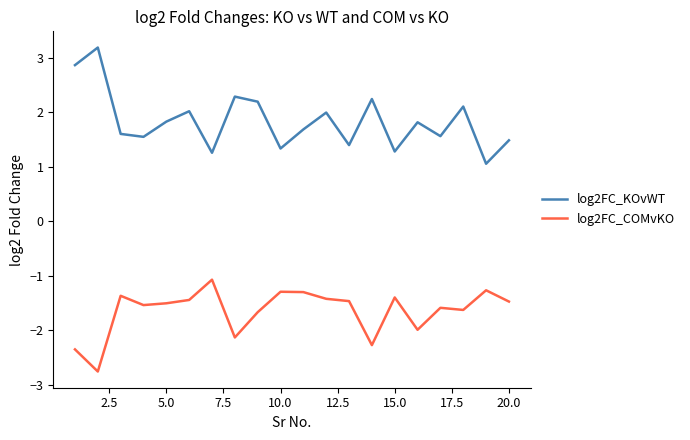

What is the minimum value shown in the chart?

-2.8